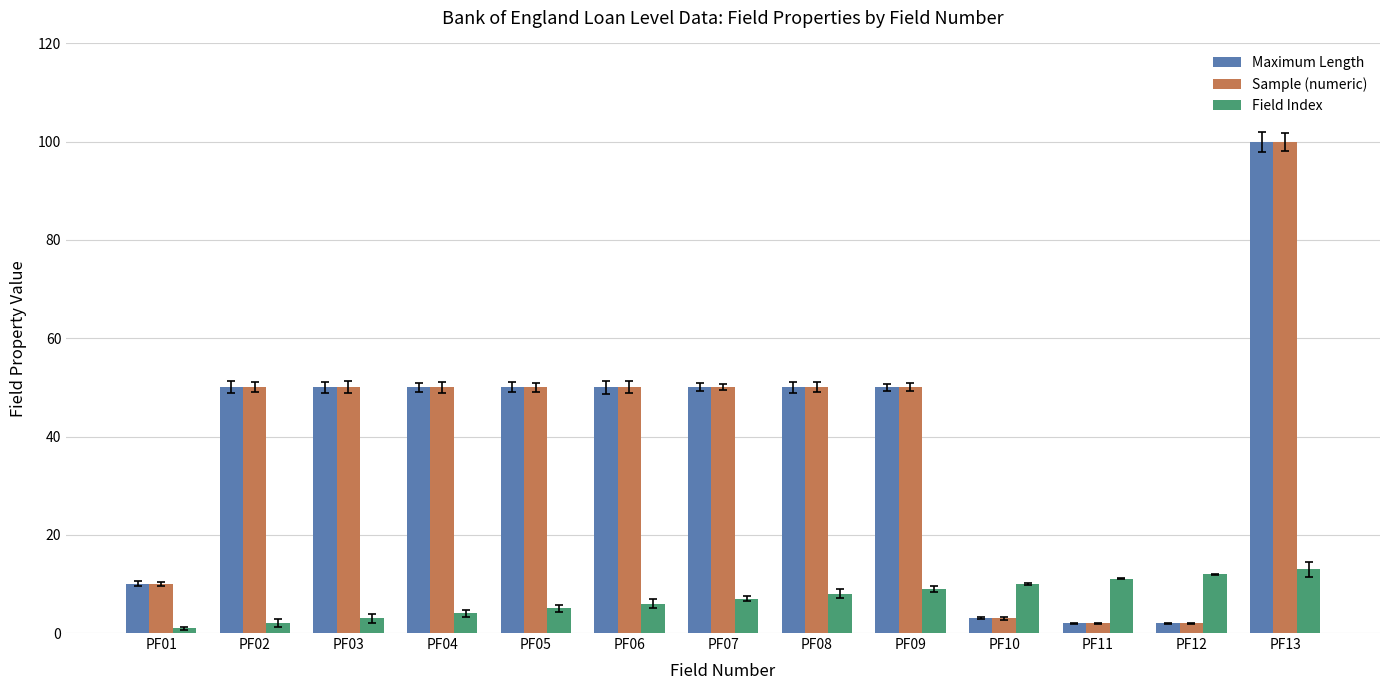

At how many categories does at least one series exceed 23?

9